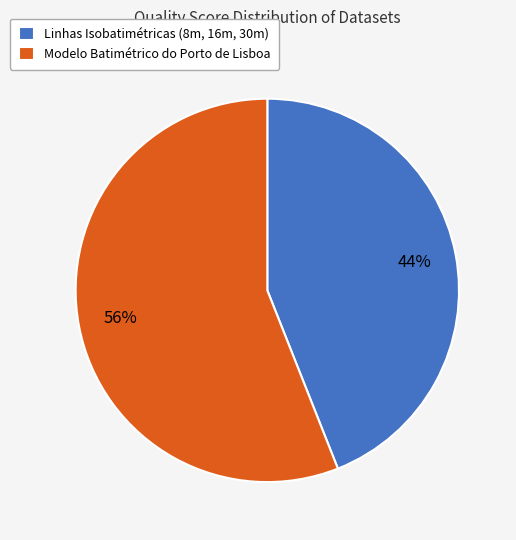

Count the number of slices in the pie.

2